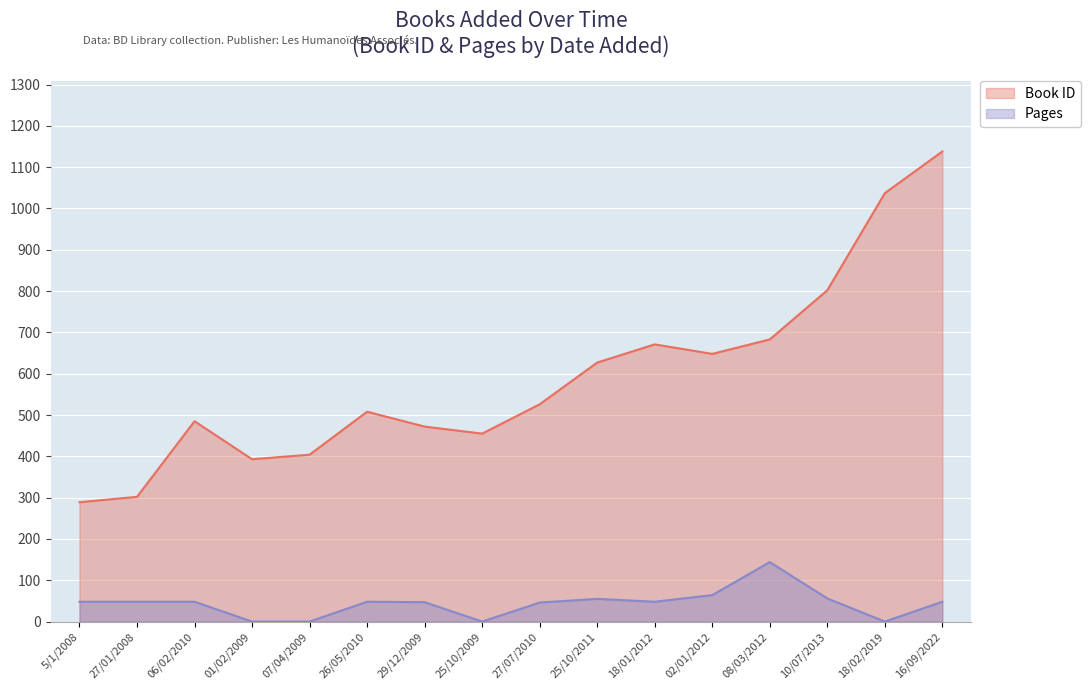

At which label does Book ID reach its peak?

16/09/2022